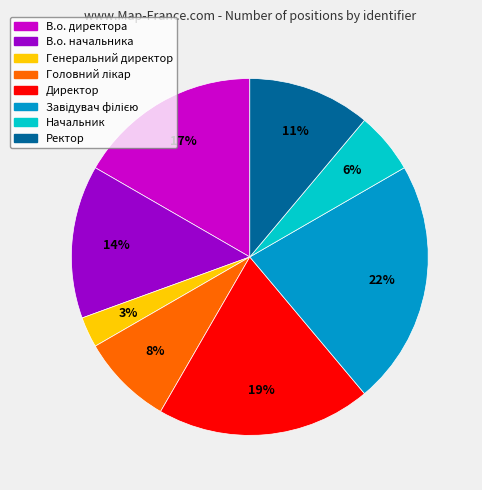

How many segments does this pie chart have?

8